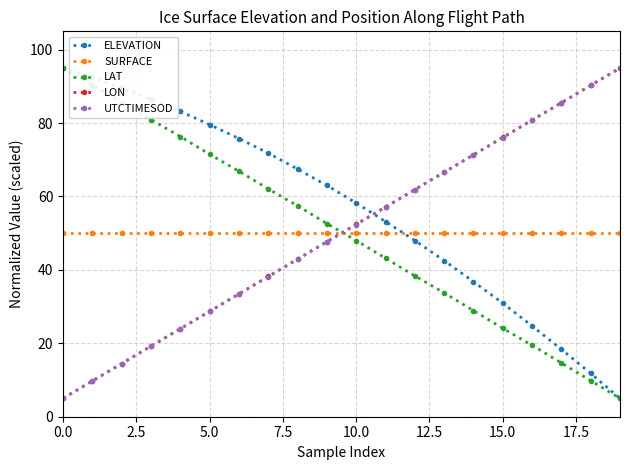

What are all the series names shown in the legend?

ELEVATION, SURFACE, LAT, LON, UTCTIMESOD